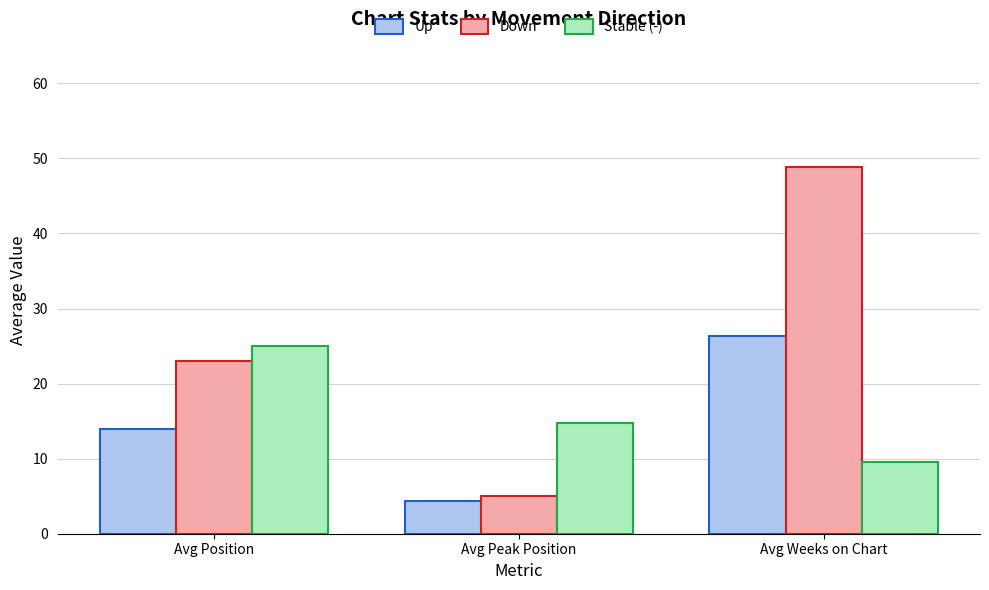

At which category is the sum across all series the highest?

Avg Weeks on Chart